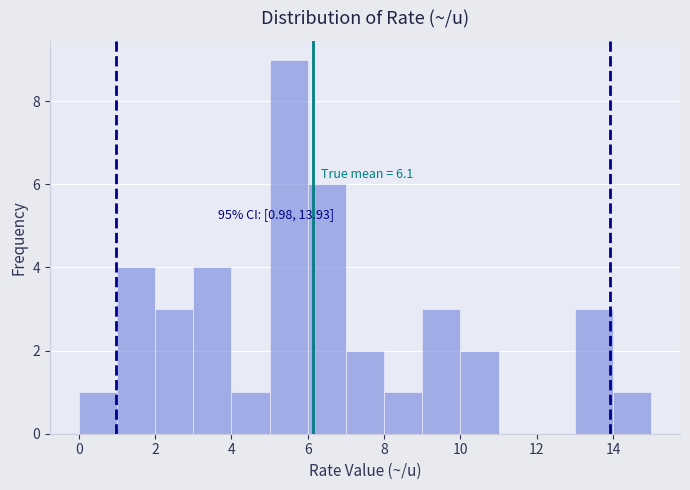

Over which range of the x-axis is the bar tallest?

5 to 6